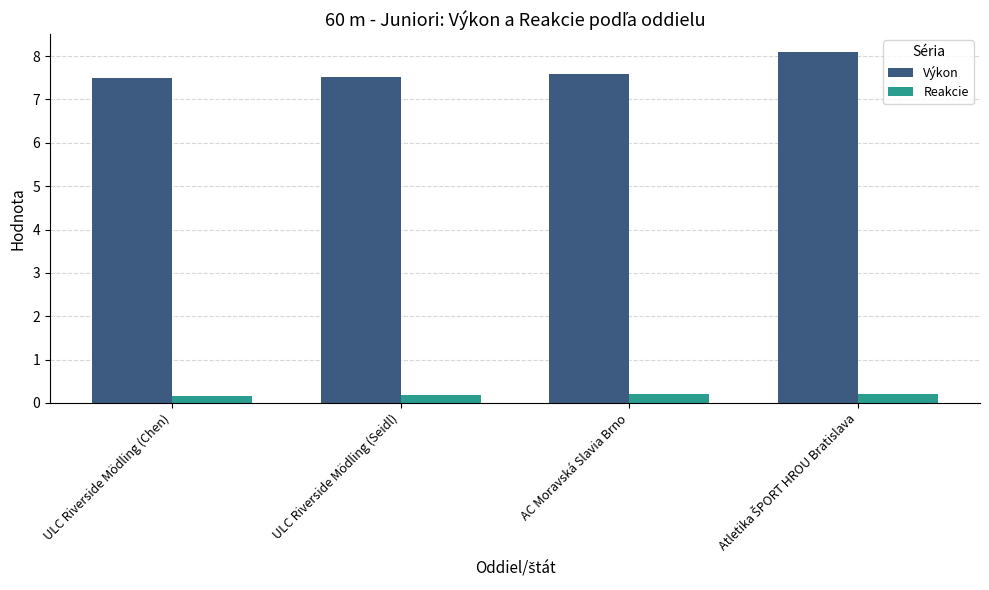

How many bars are there in total?

8